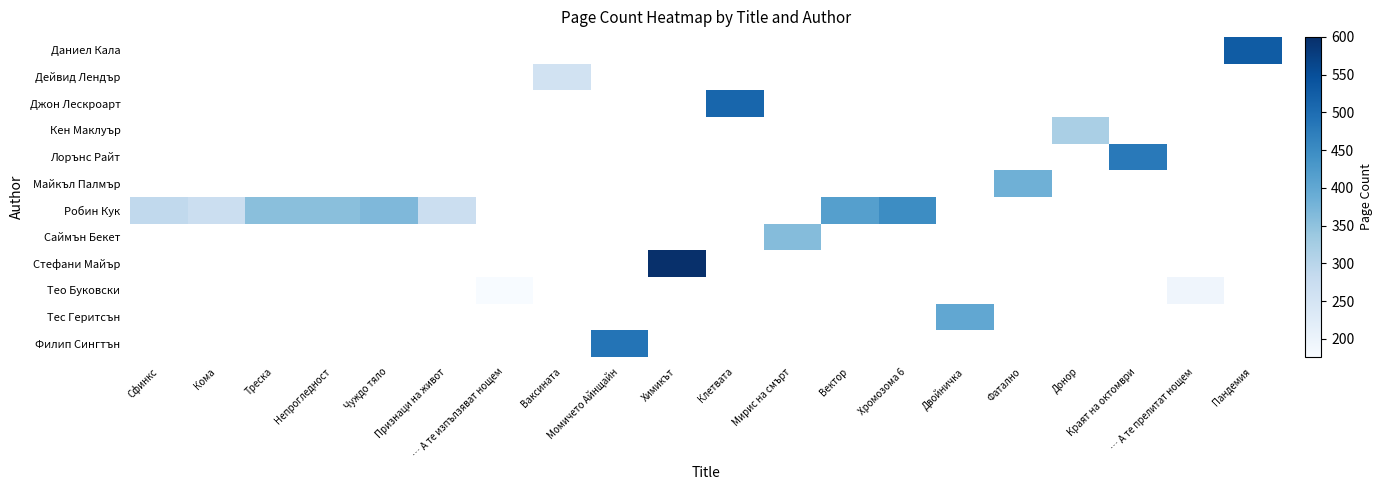

Which category has the highest value across all series?

Химикът